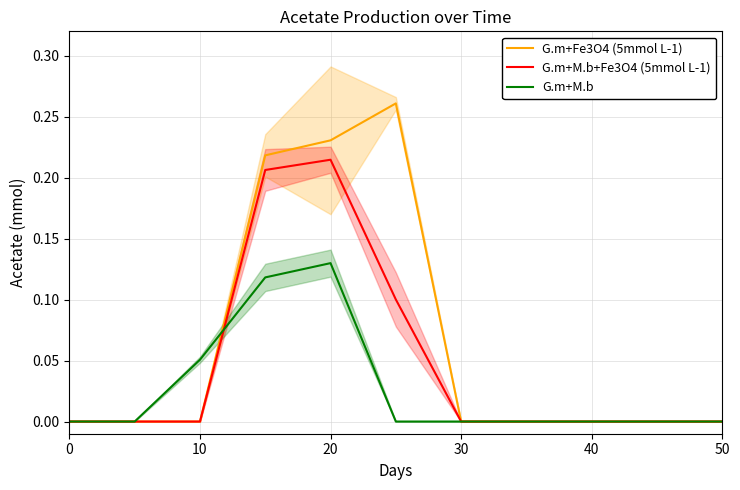

True or false: G.m+M.b has more than 2 points higher than both neighbors.

False